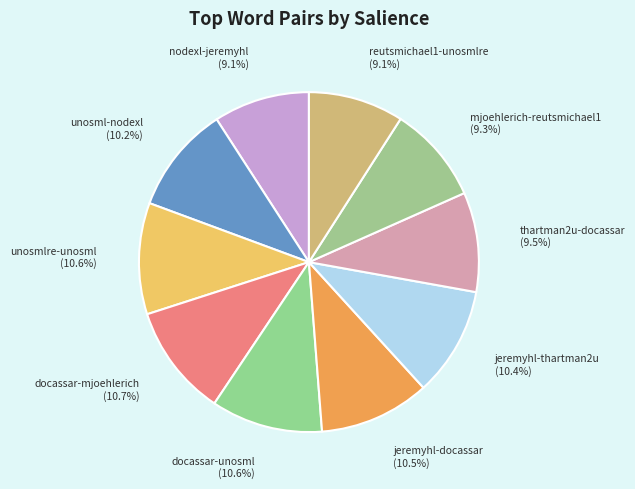

To the nearest percent, what is the difference between the thartman2u-docassar and unosml-nodexl slice percentages?

1%